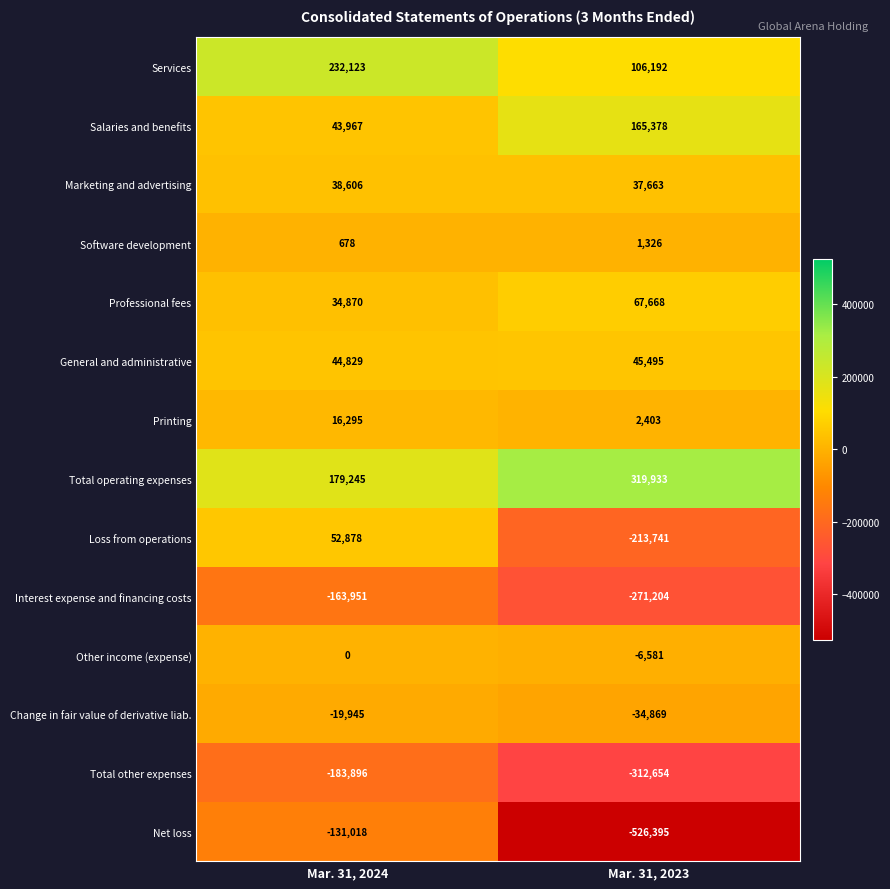

Which series has the largest range (max minus min)?

Net loss